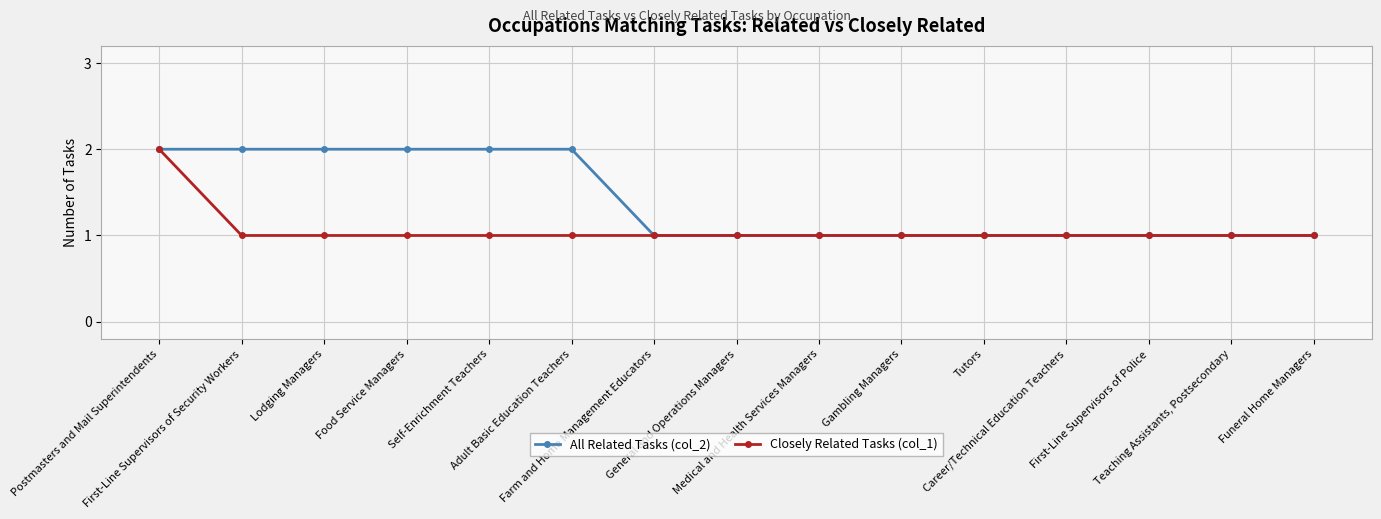

What is the label of the 3rd point from the right?

First-Line Supervisors of Police